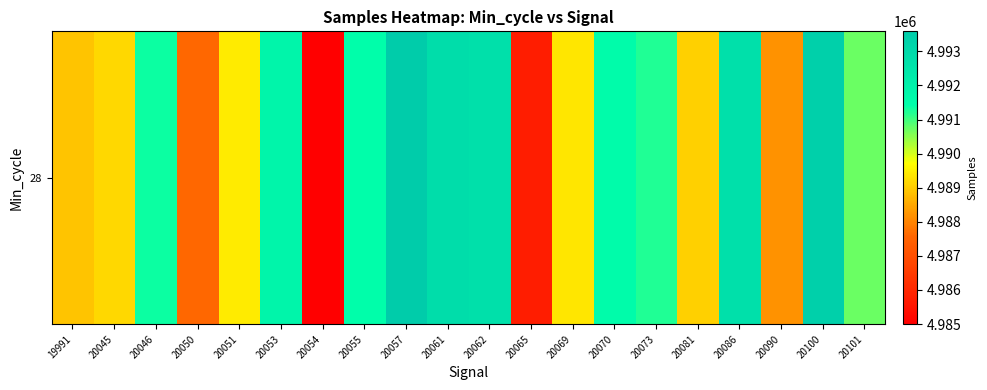

At which category does the chart reach its minimum across all series?

20054